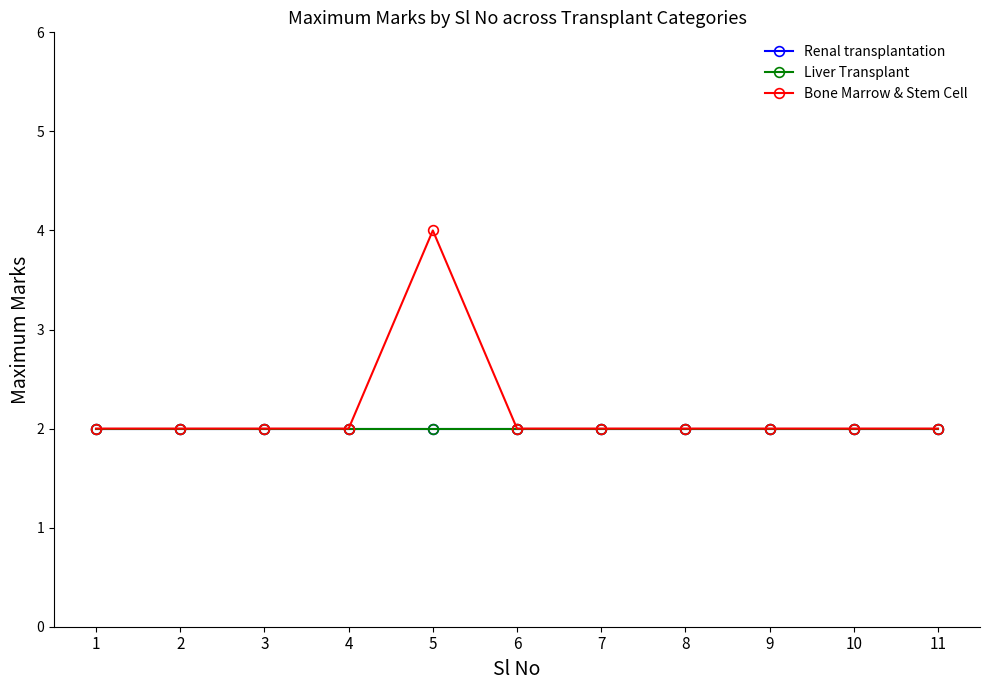

How many interior local peaks does the Bone Marrow & Stem Cell series have?

1